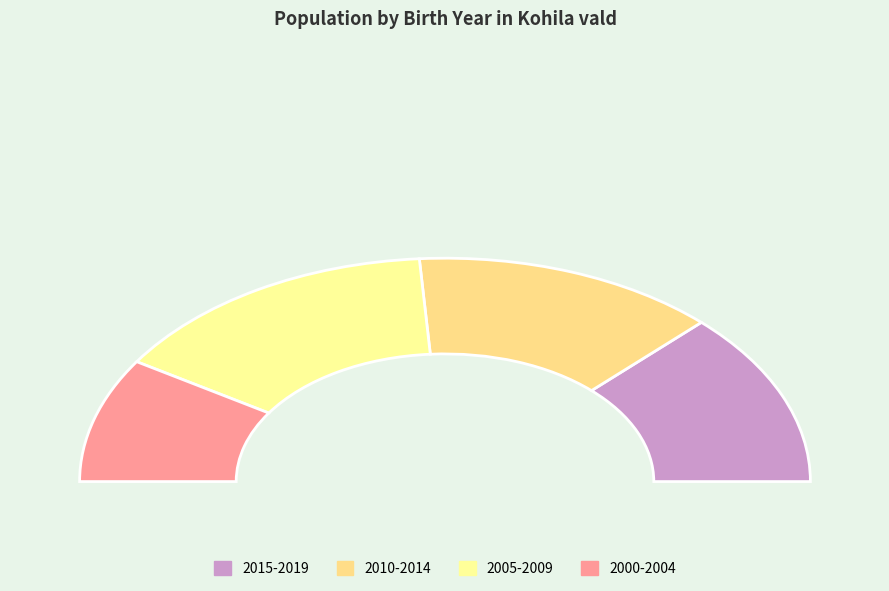

Is the sum of 2018 and 2016 greater than half?

No